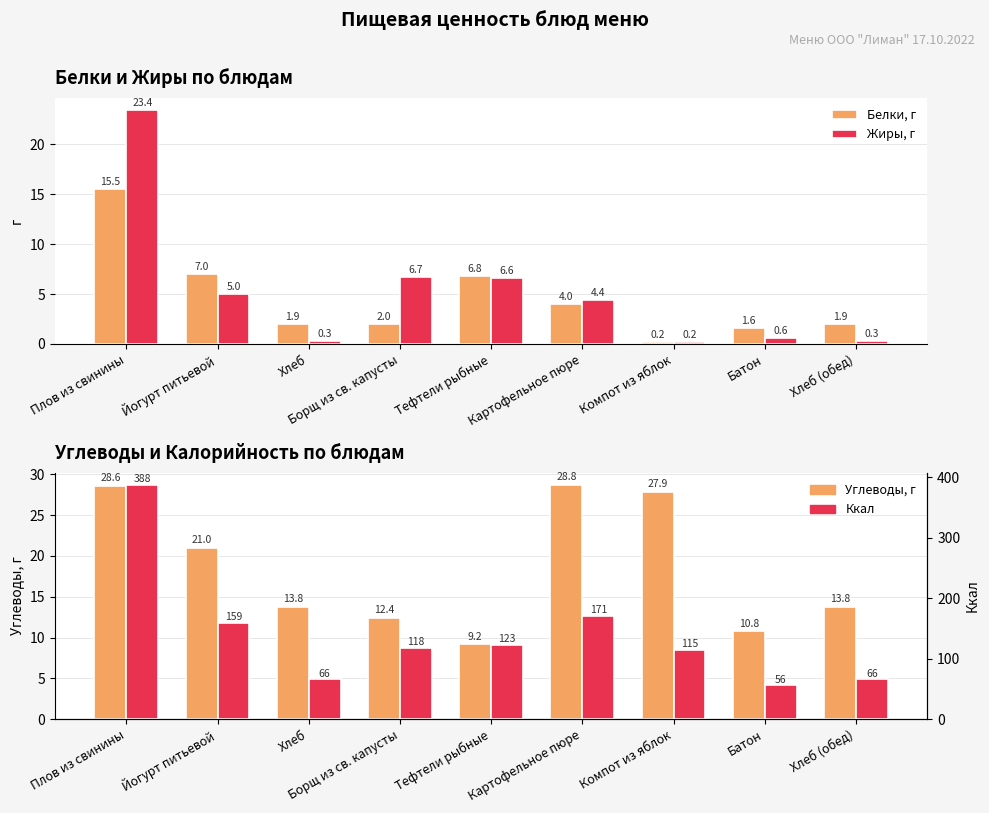

How many bars are there in each group?

4